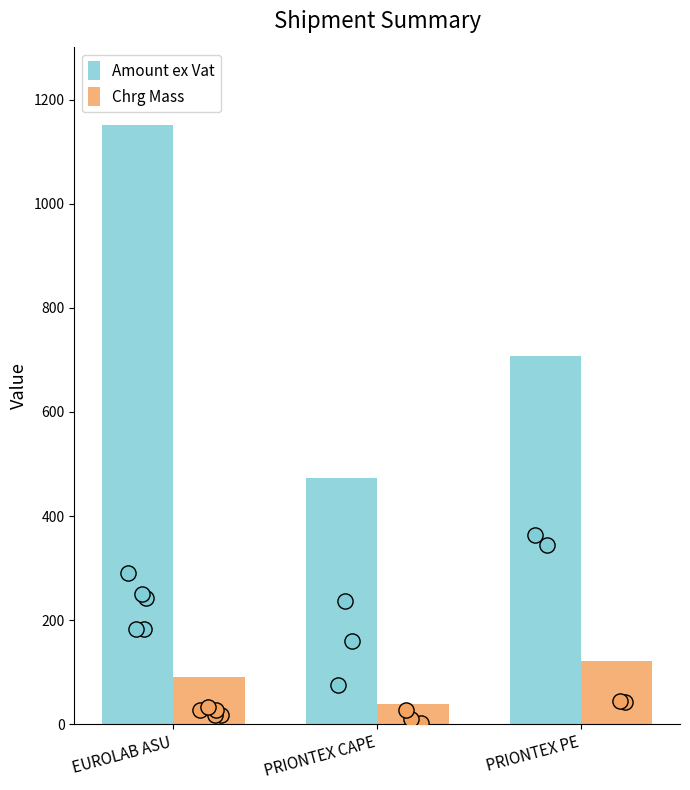

At how many categories does at least one series exceed 415?

3